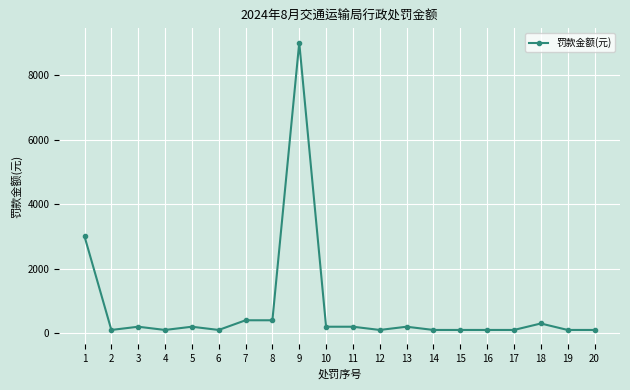

Read the value at 11, to the nearest 100.

200